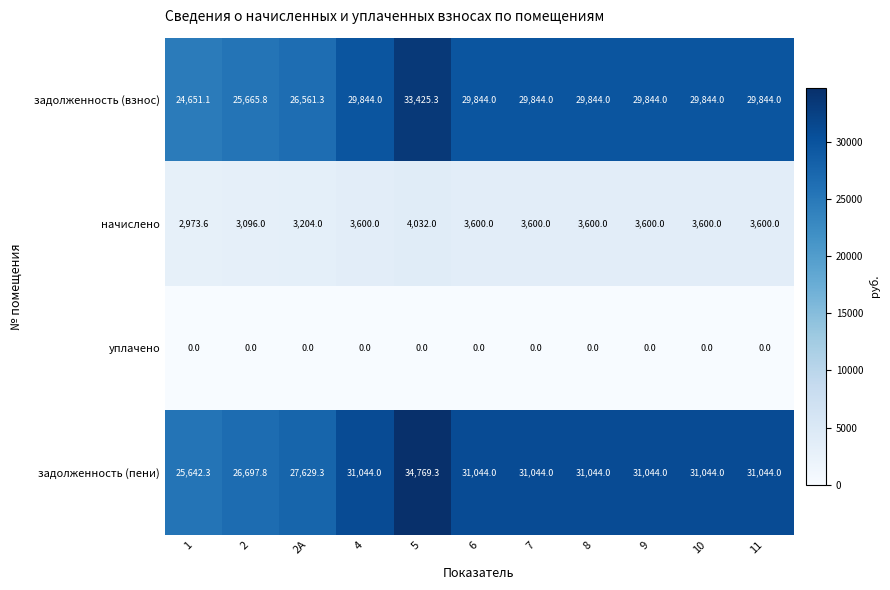

Which series has the largest total across all categories?

задолженность (пени)